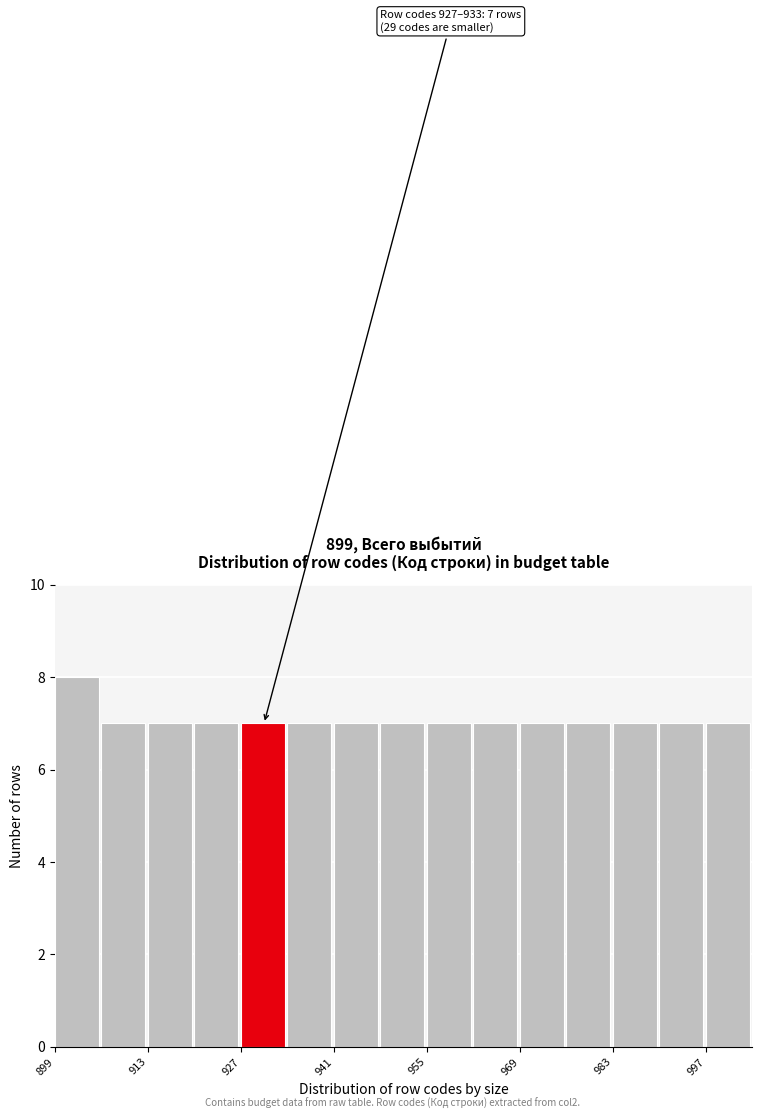

Around what value on the x-axis is the tallest bar? Give the approximate position of its centre, as read against the axis.

902